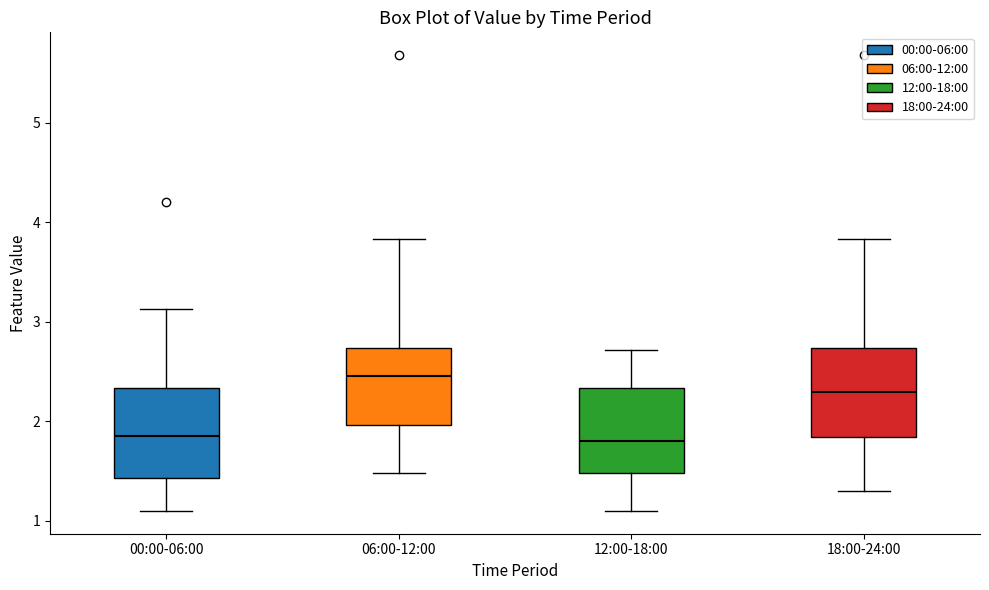

Where is the lower edge of the box for 06:00-12:00 on the y-axis? The values are not printed on the chart, so give them approximately, as read against the axis.

2.0